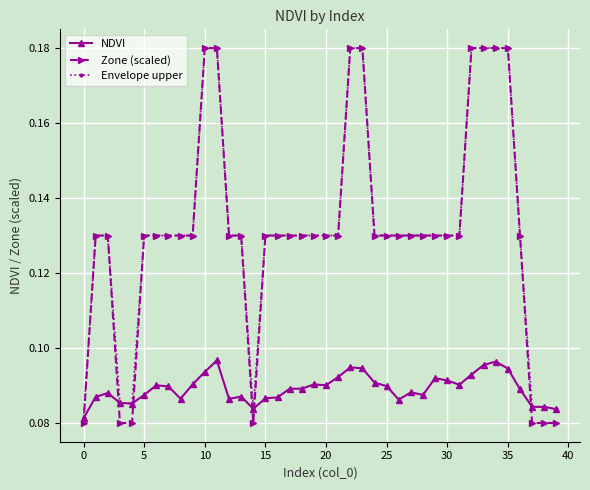

How many Zone (scaled) values are between 0 and 1?

40